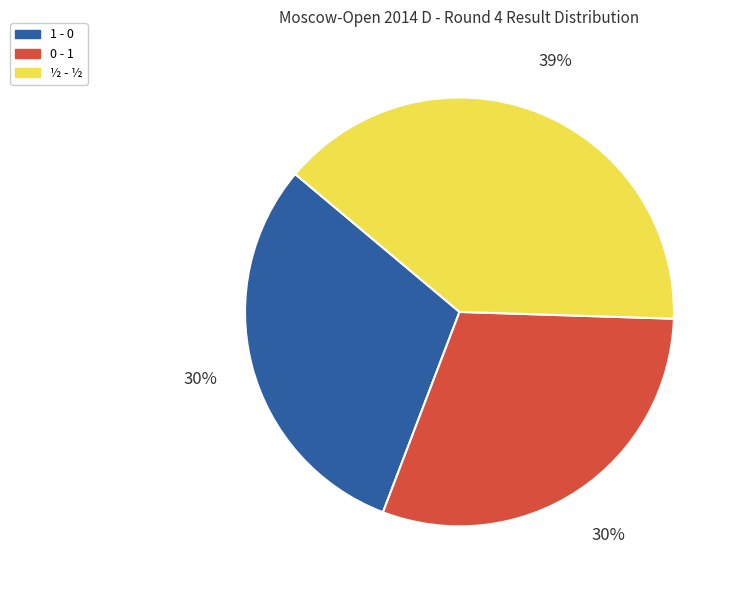

Does any single category account for the majority?

No